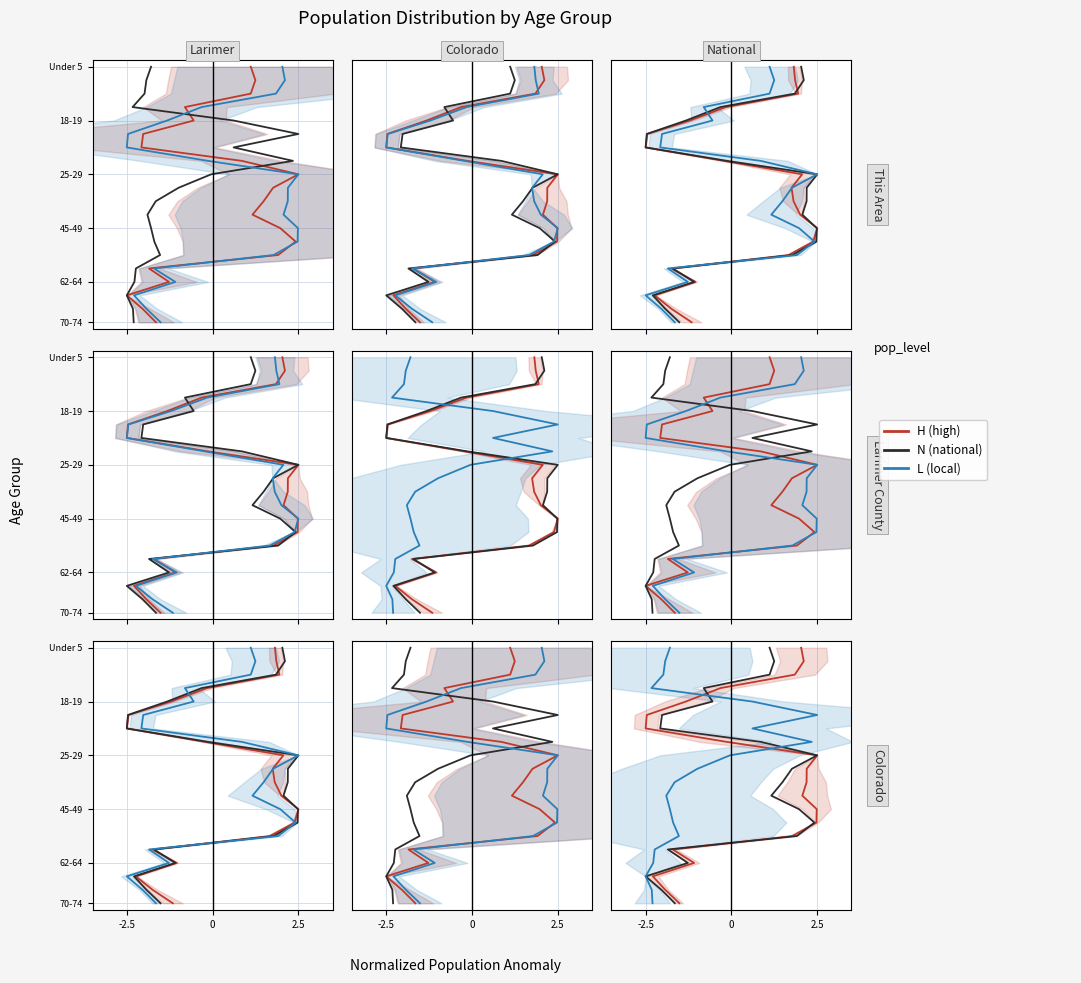

List the series in order of their peak value, lowest first.

H, N, L